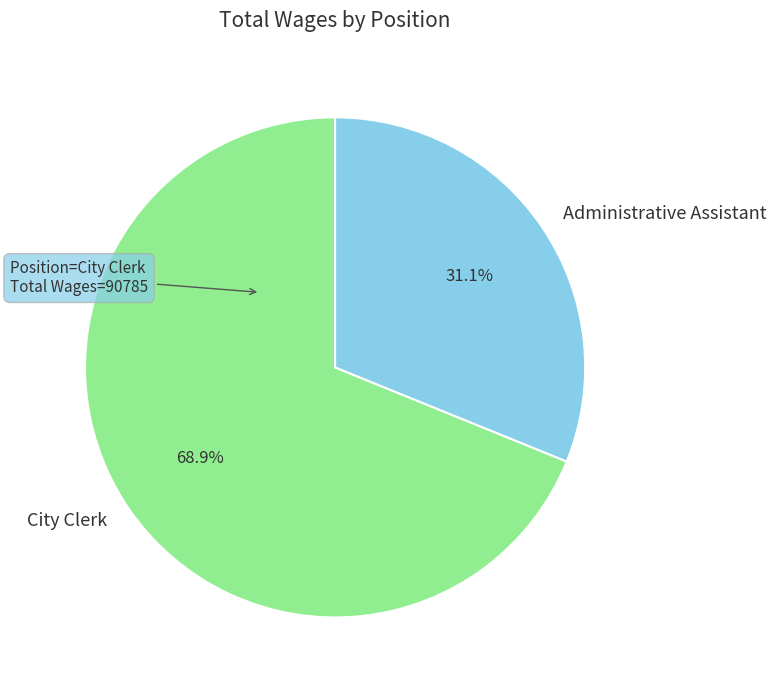

How many segments does this pie chart have?

2